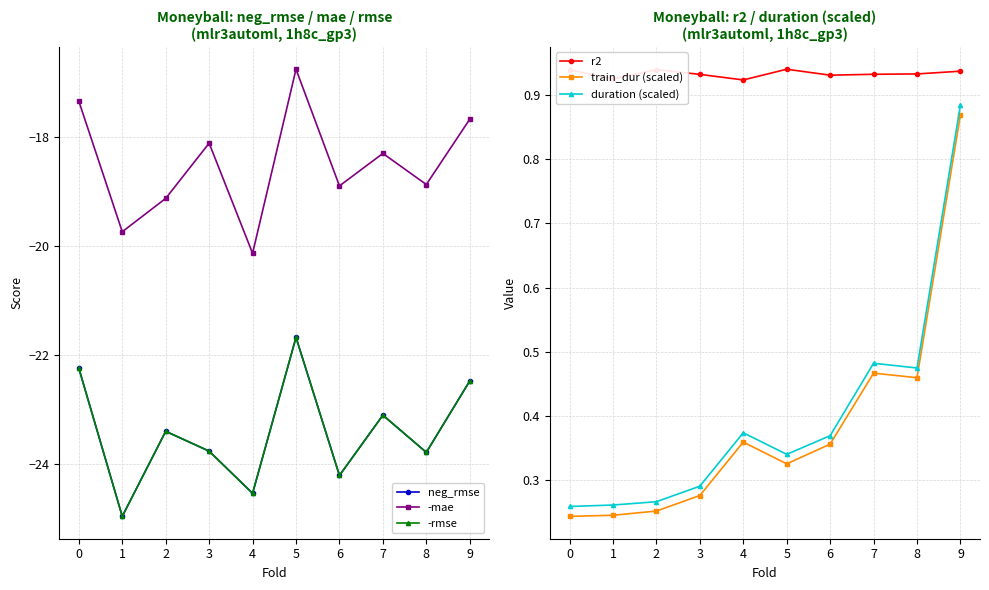

Which series changed the most between 2 and 9?

-mae